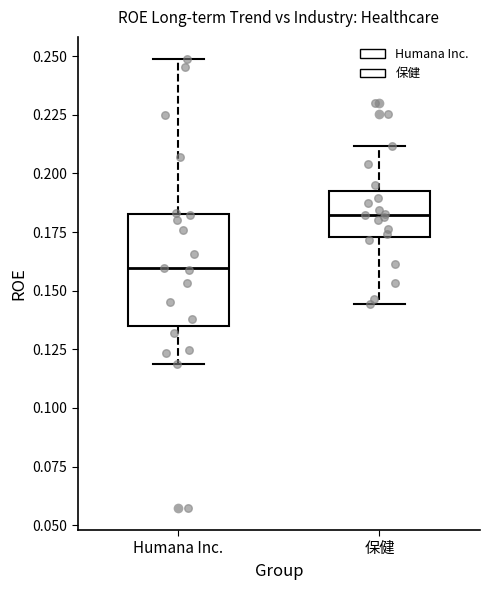

Where is the lower edge of the box for 保健 on the y-axis? The values are not printed on the chart, so give them approximately, as read against the axis.

0.175